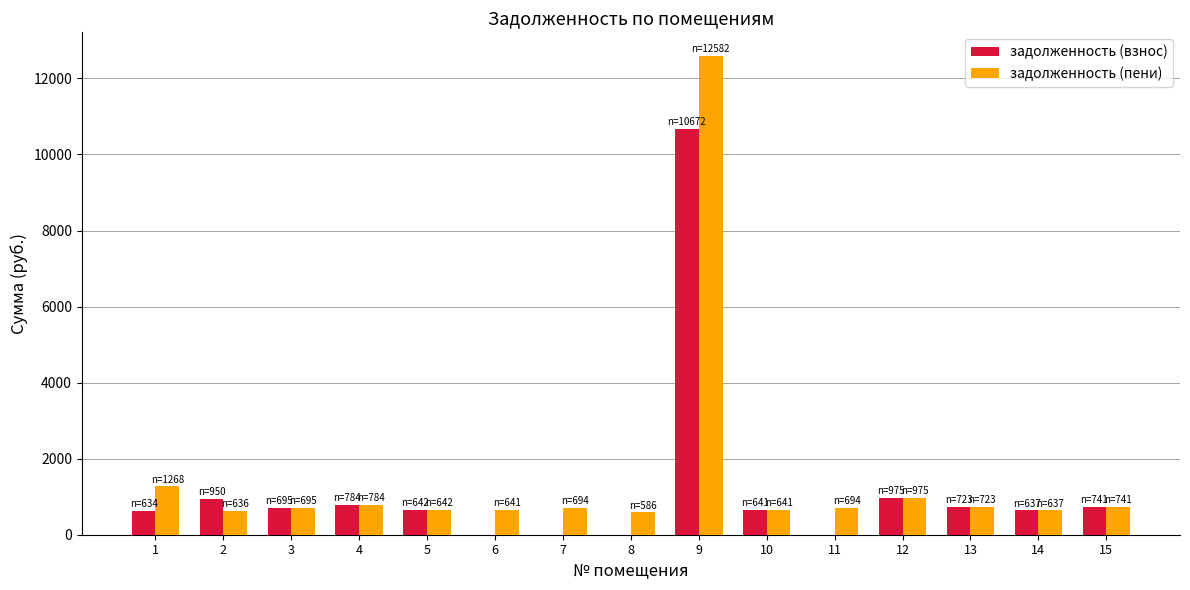

What is the total value across all series at 15?

1483.4